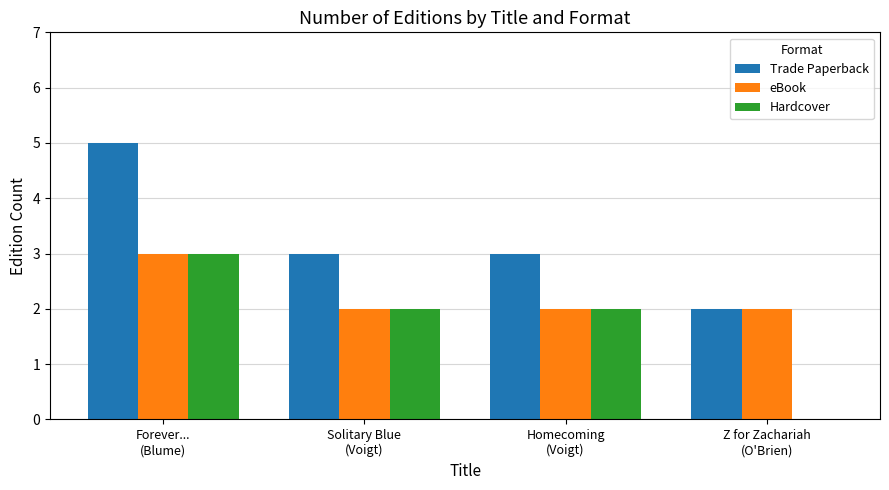

The Trade Paperback series shows 3 at Solitary Blue
(Voigt). True or false?

True